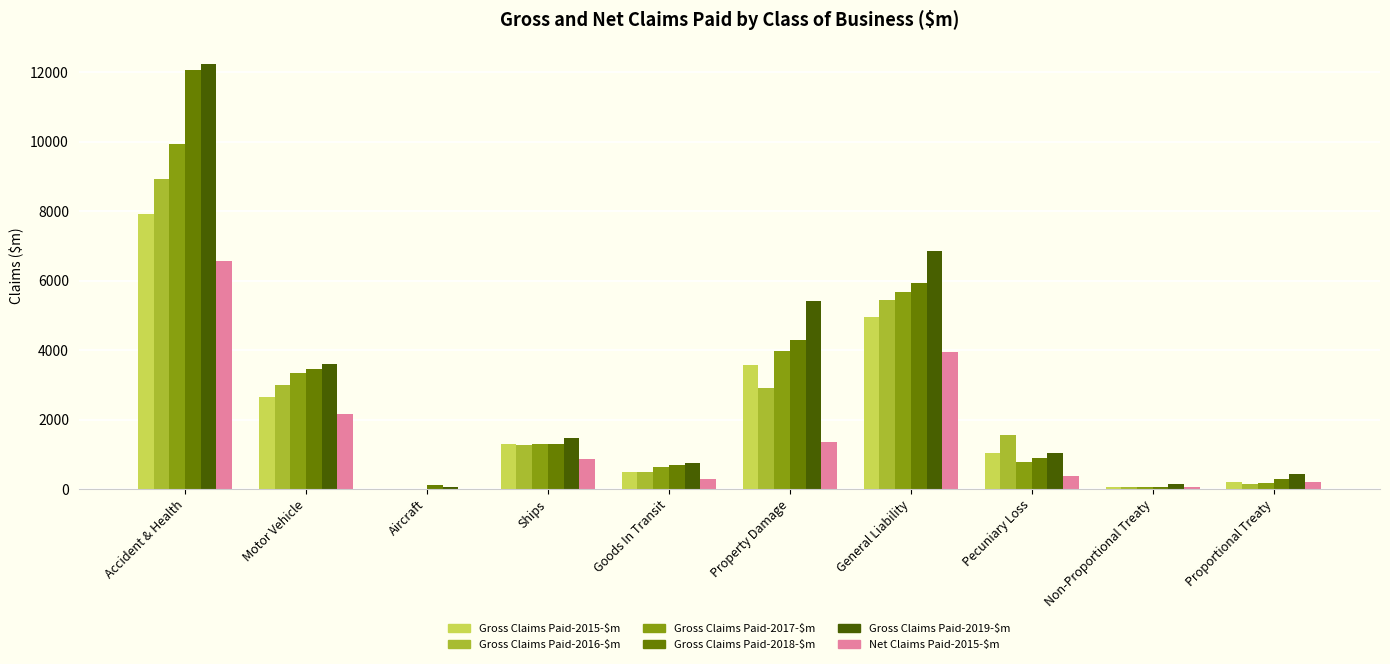

What is the sum of all Gross Claims Paid-2016-$m values?

23774.4